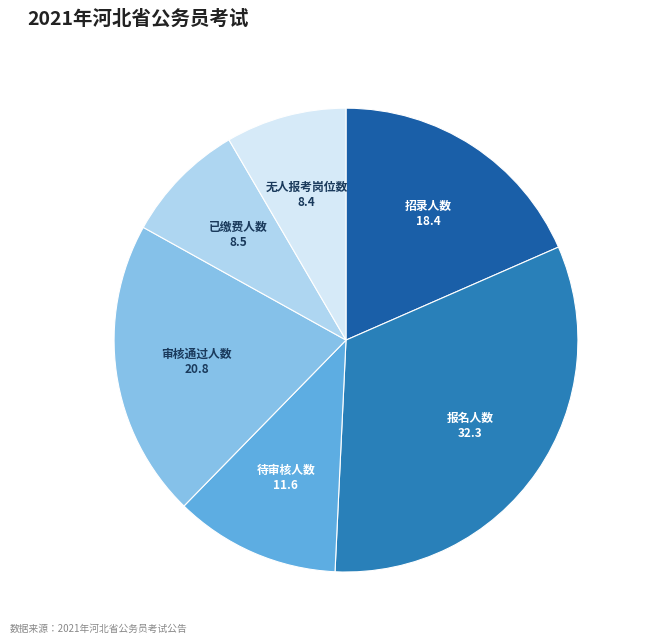

Is it true that 已缴费人数 is 9% of the pie?

True